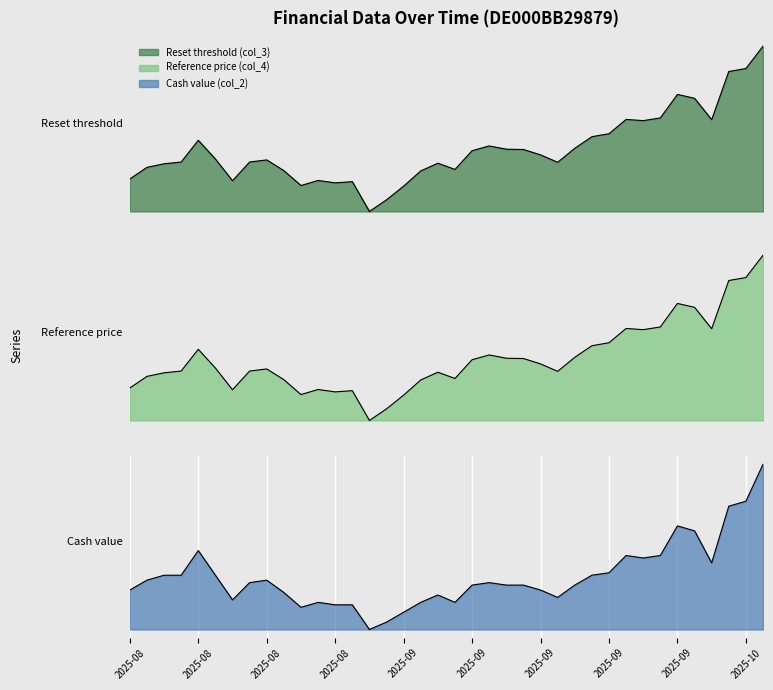

What are all the series names shown in the legend?

Reset threshold (col_3), Reference price (col_4), Cash value (col_2)